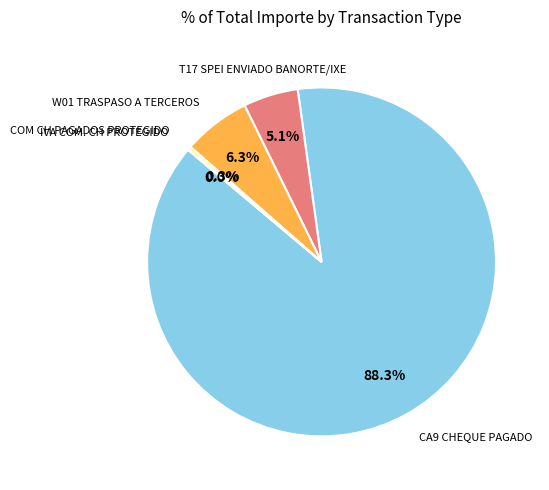

Which has a higher value, W01 TRASPASO A TERCEROS or T17 SPEI ENVIADO BANORTE/IXE?

W01 TRASPASO A TERCEROS